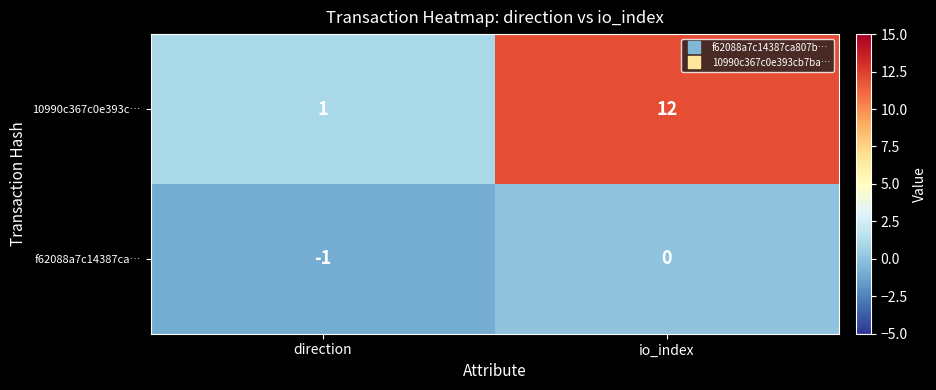

At direction, list the series in order from largest to smallest.

10990c367c0e393c…, f62088a7c14387ca…